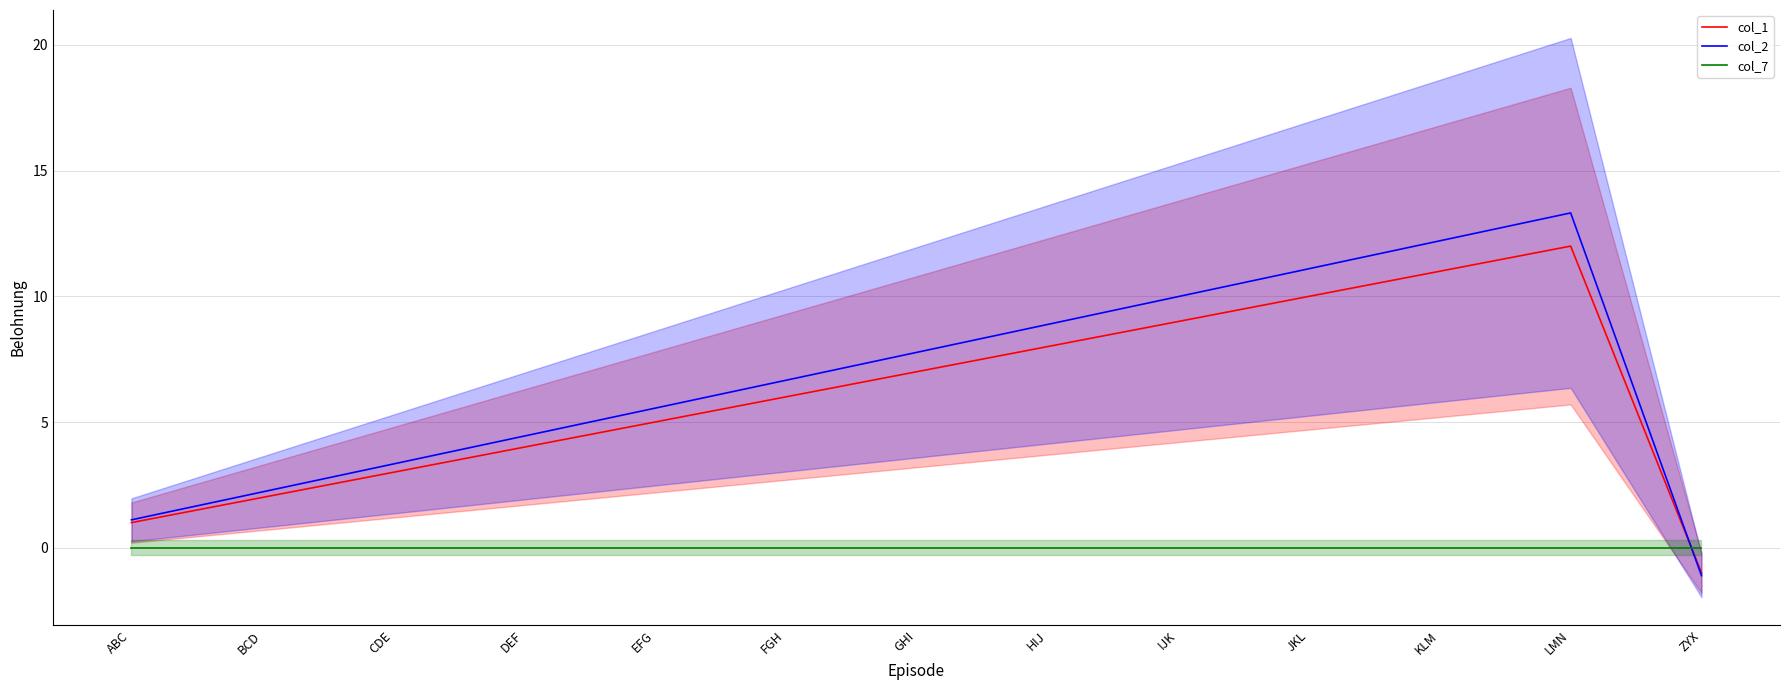

How many distinct data groups are displayed?

3